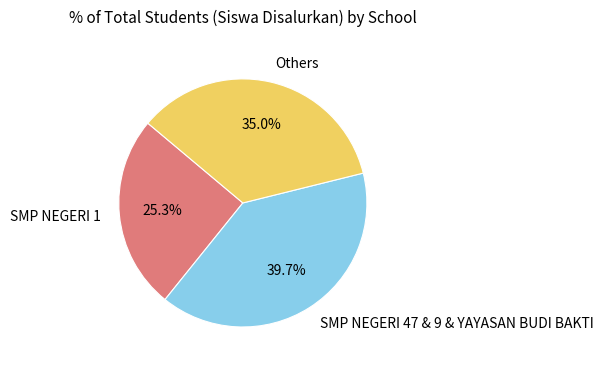

Which slice is the smallest?

SMP NEGERI 1